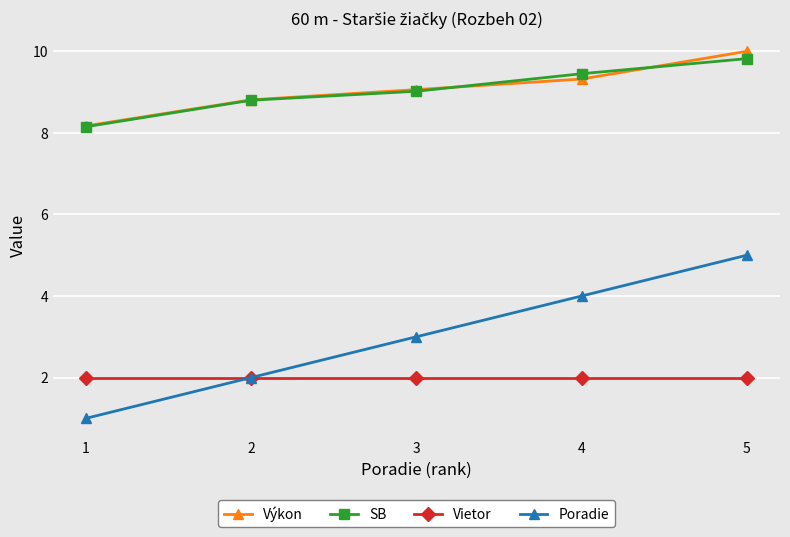

Is it true that Výkon equals 5.4 at 2?

False